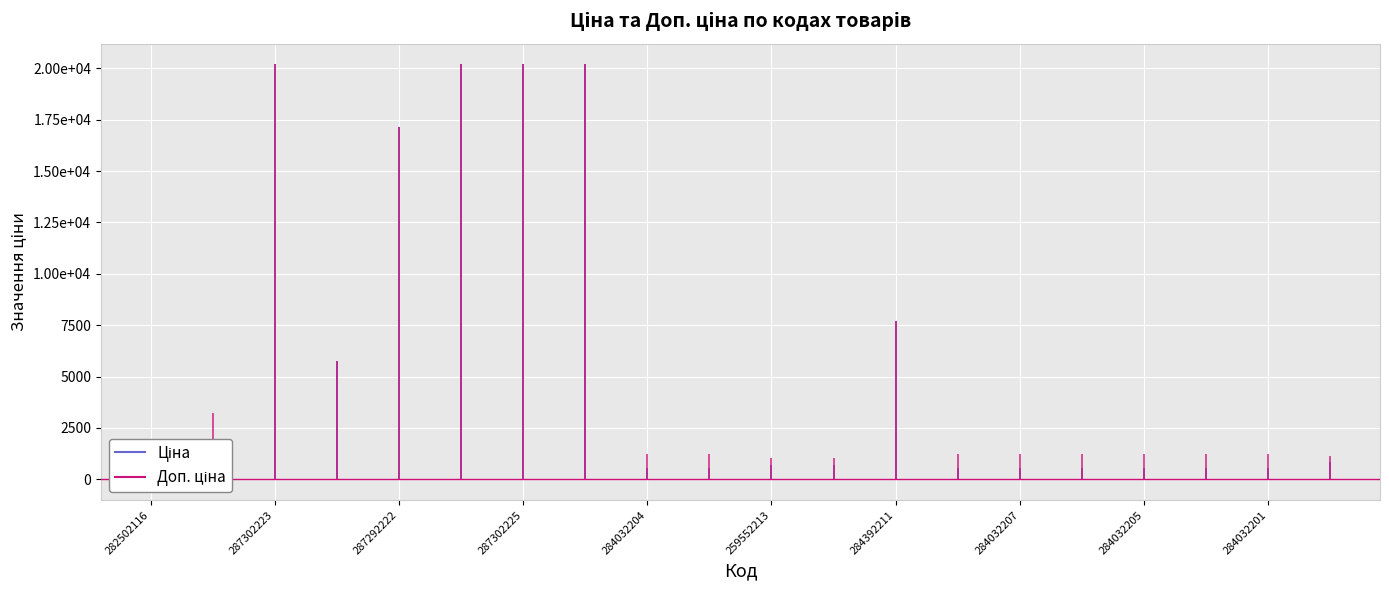

What is the difference between the maximum and second lowest values in the Ціна series?

19641.0